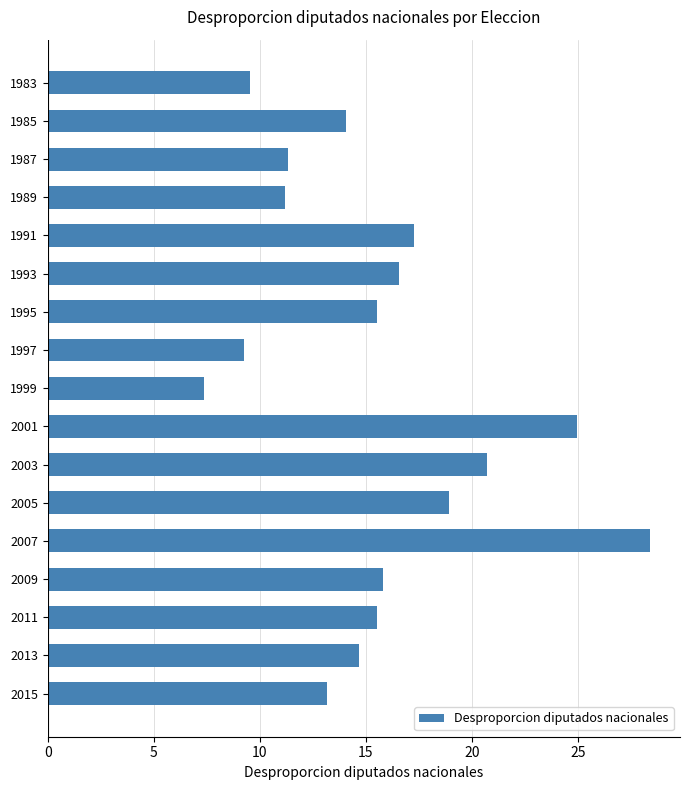

Between 2005 and 2007, which is larger?

2007